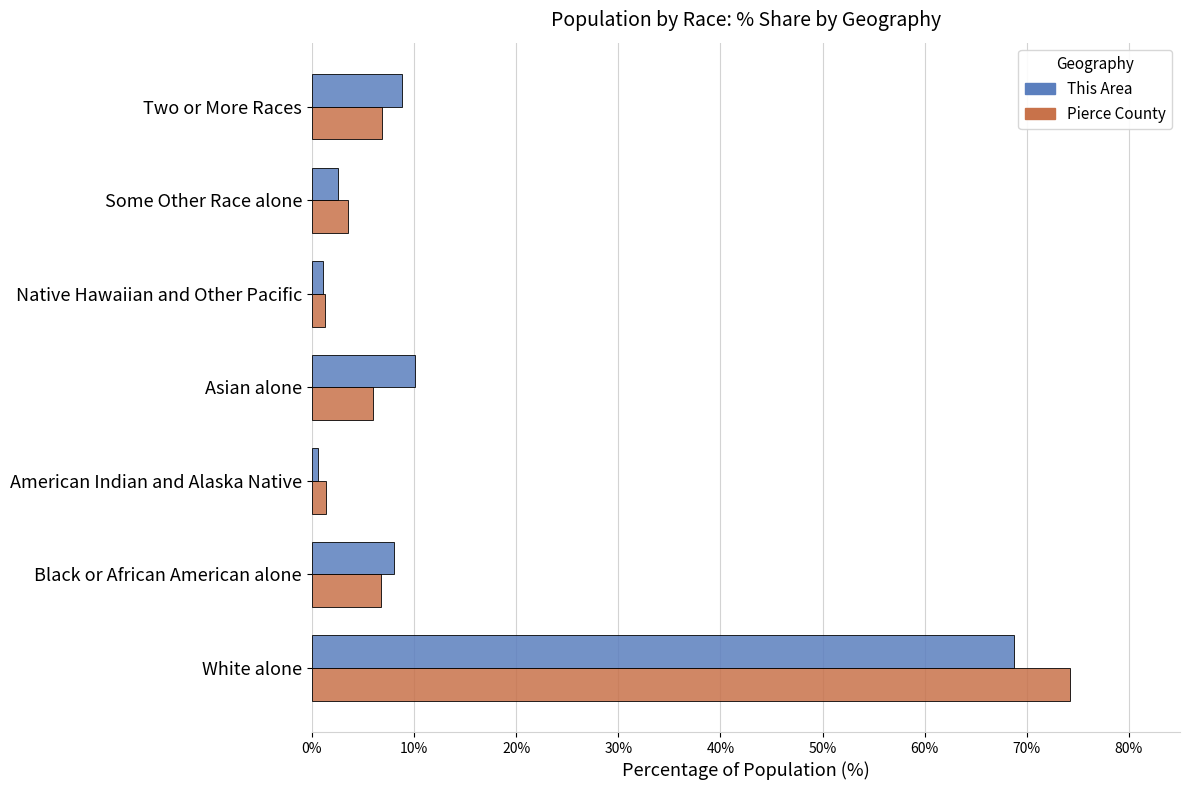

At which label does Pierce County reach its peak?

White alone